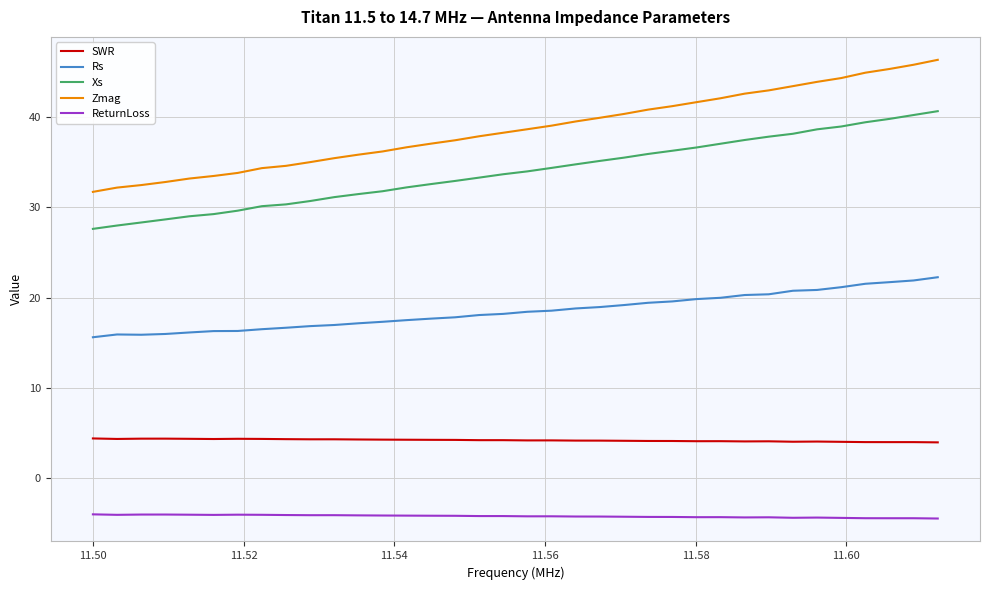

Rank the series by their maximum value, from highest to lowest.

Zmag, Xs, Rs, SWR, ReturnLoss